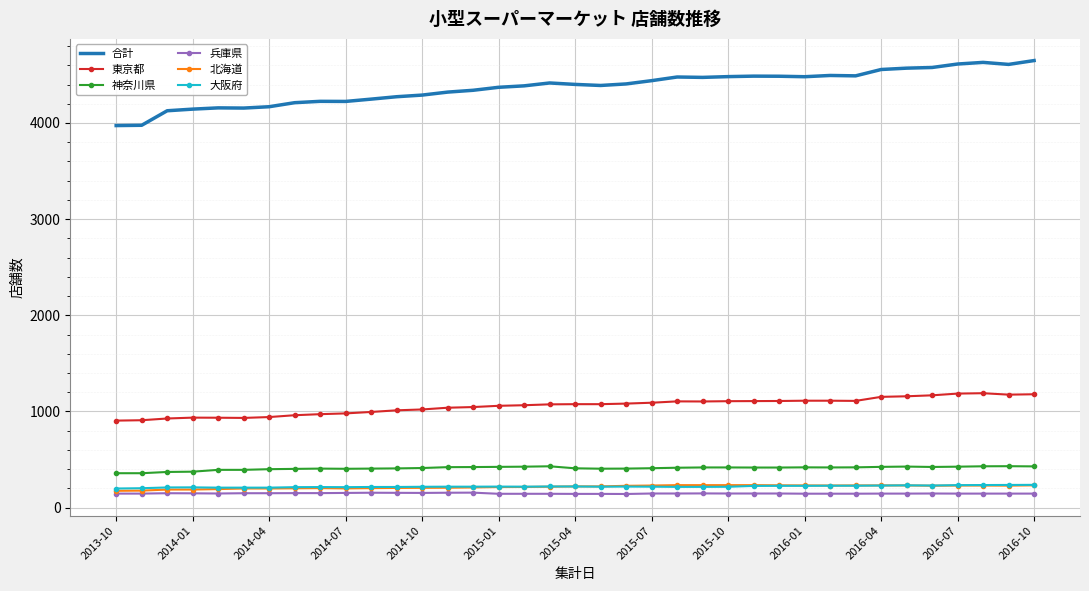

What are all the series names shown in the legend?

合計, 東京都, 神奈川県, 兵庫県, 北海道, 大阪府